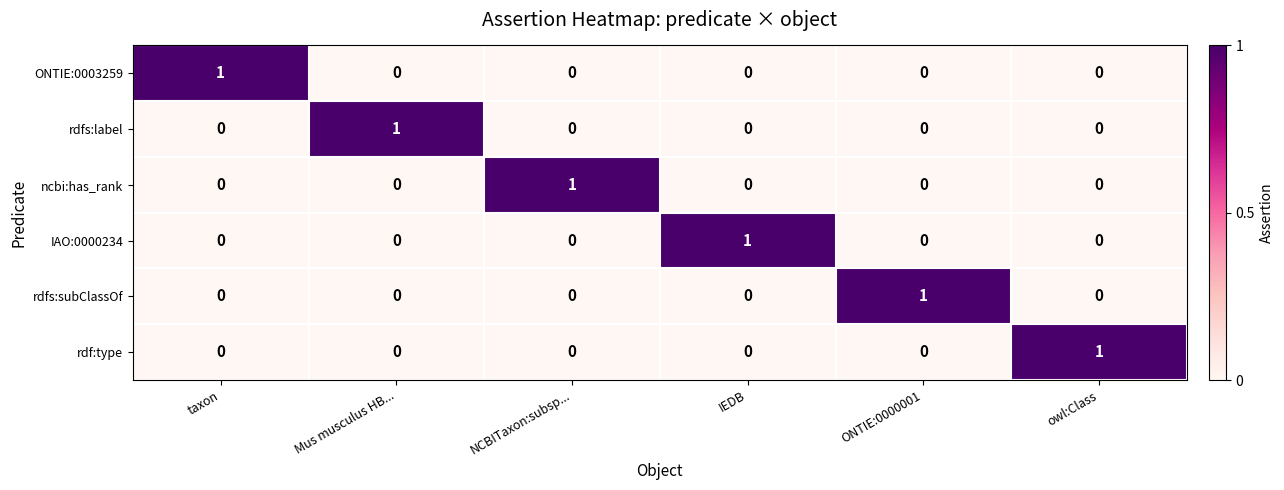

How many positive values does the IAO:0000234 series have?

1